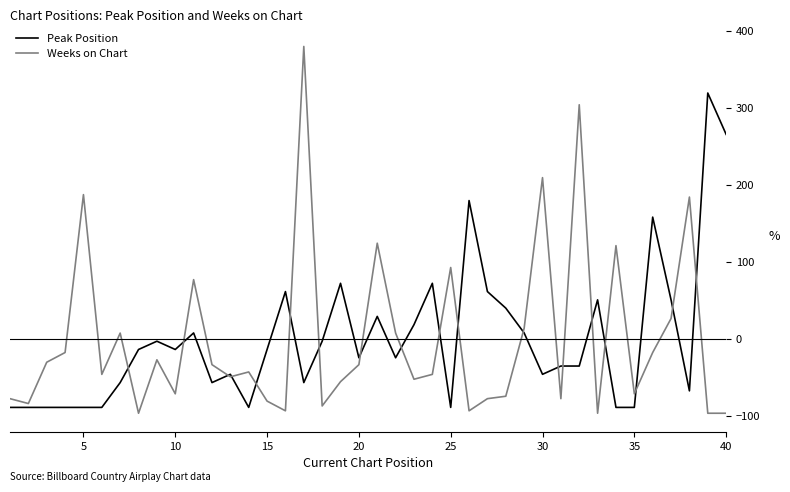

Which series has the largest range (max minus min)?

Weeks on Chart